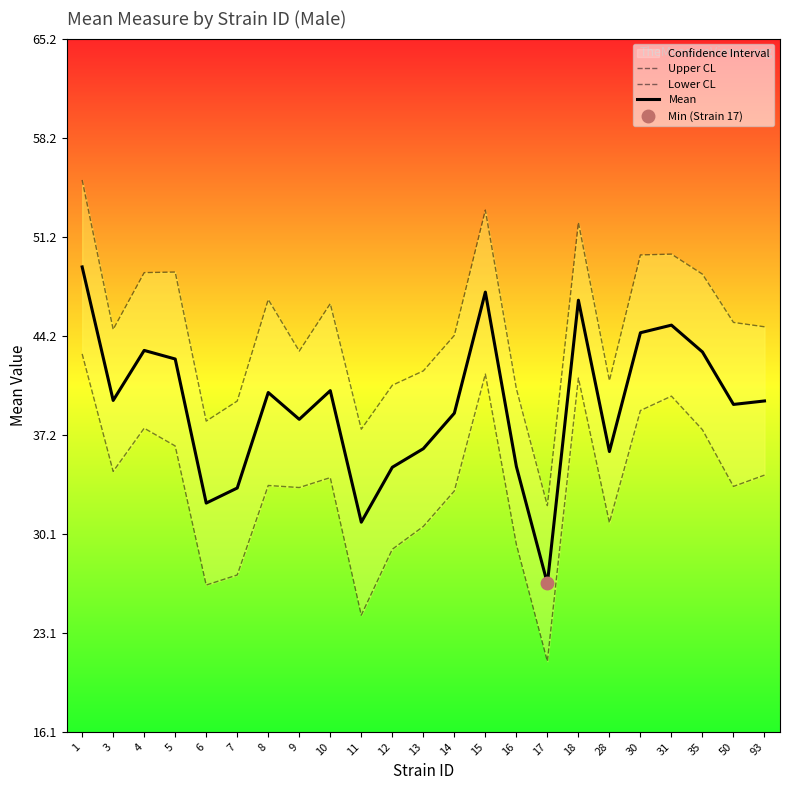

The Lower CL series shows 33.4 at 9. True or false?

True